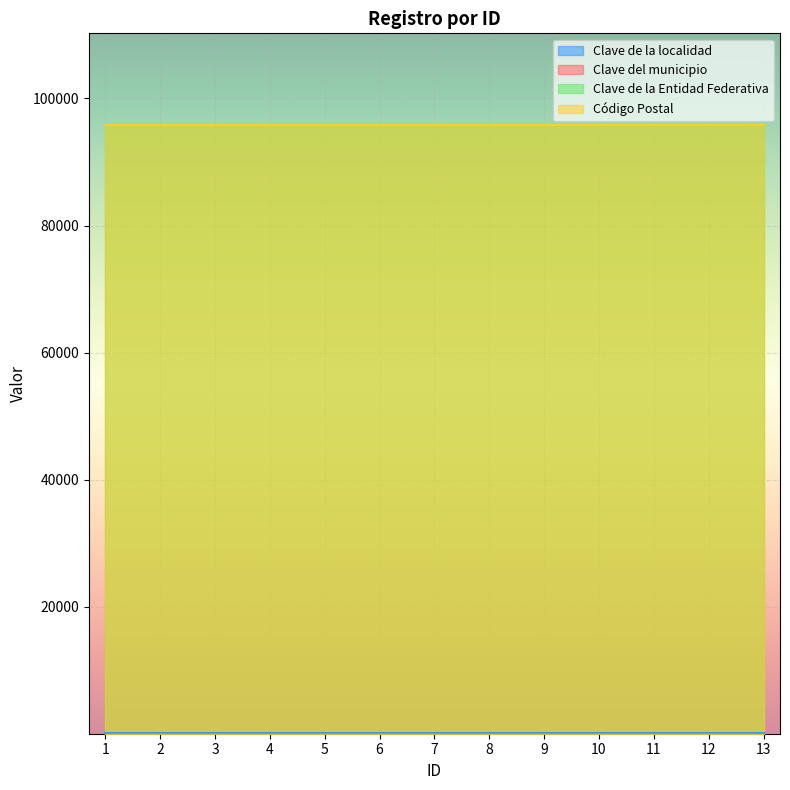

Is the value of Código Postal at 7 greater than the value of Clave del municipio at 13?

Yes